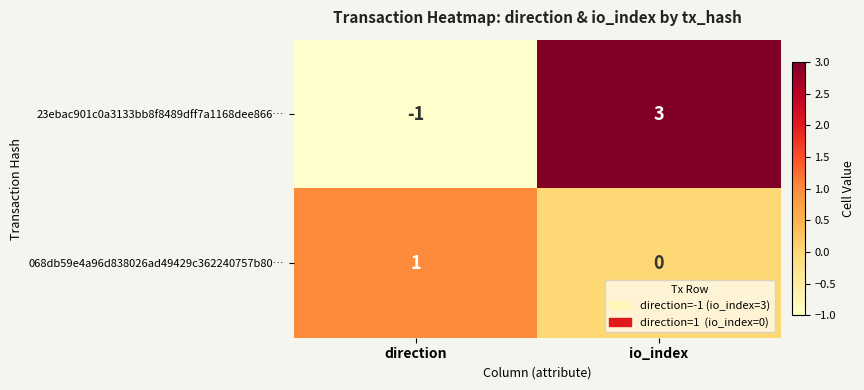

Which series has the widest spread of values?

23ebac901c0a3133bb8f8489dff7a1168dee866…